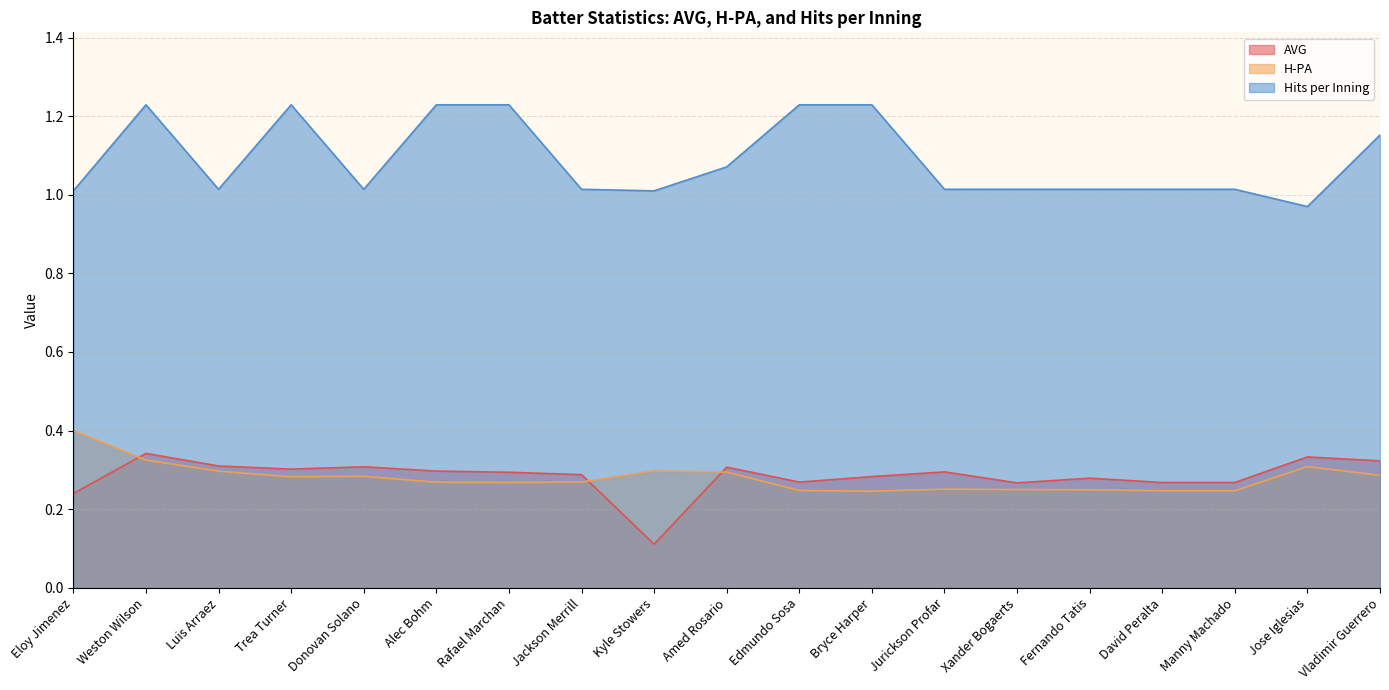

How many AVG values are between 0 and 1?

19